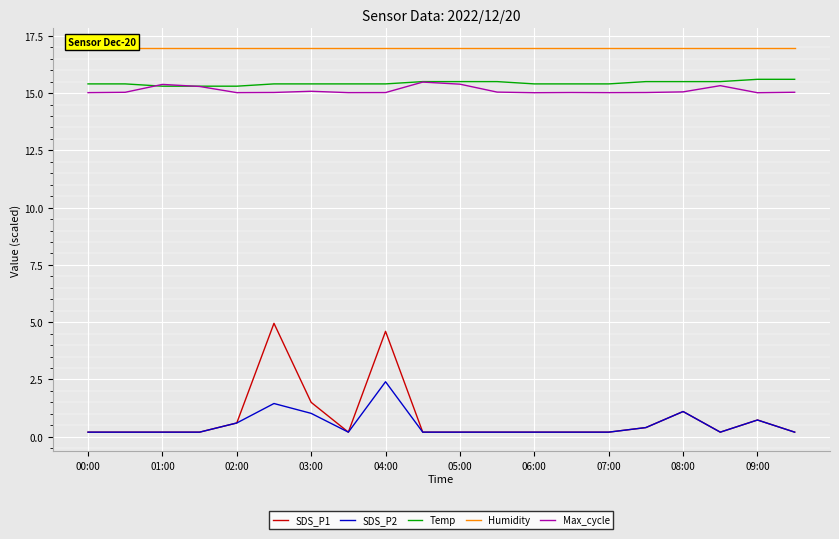

What is the greatest value displayed?

17.0